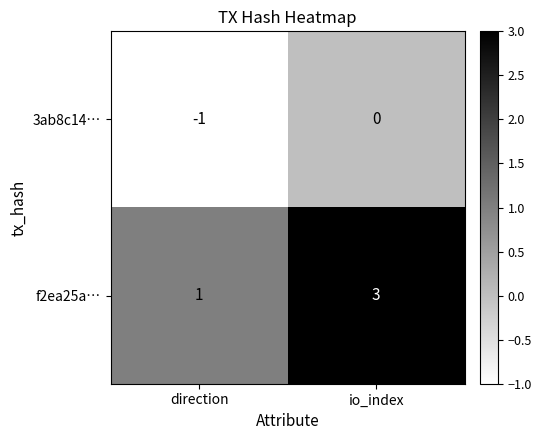

Where is 3ab8c14… nearest to the value 0?

io_index